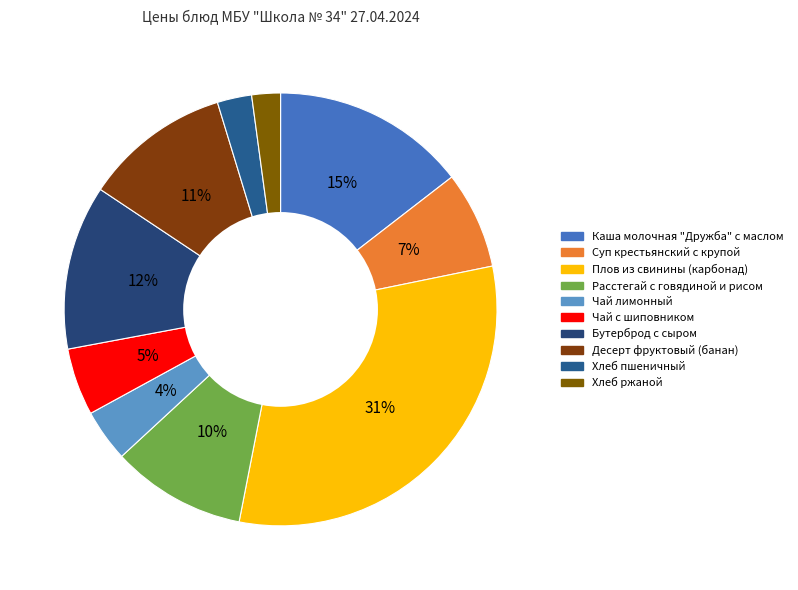

What is the largest slice in the pie chart?

Плов из свинины (карбонад)